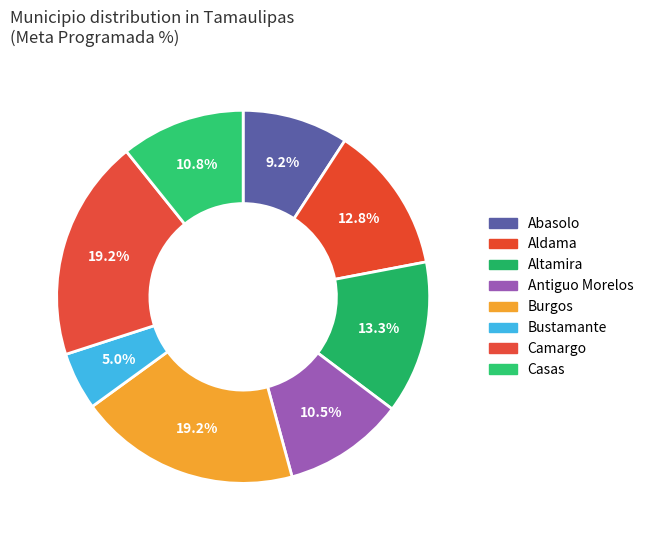

How many segments does this pie chart have?

8